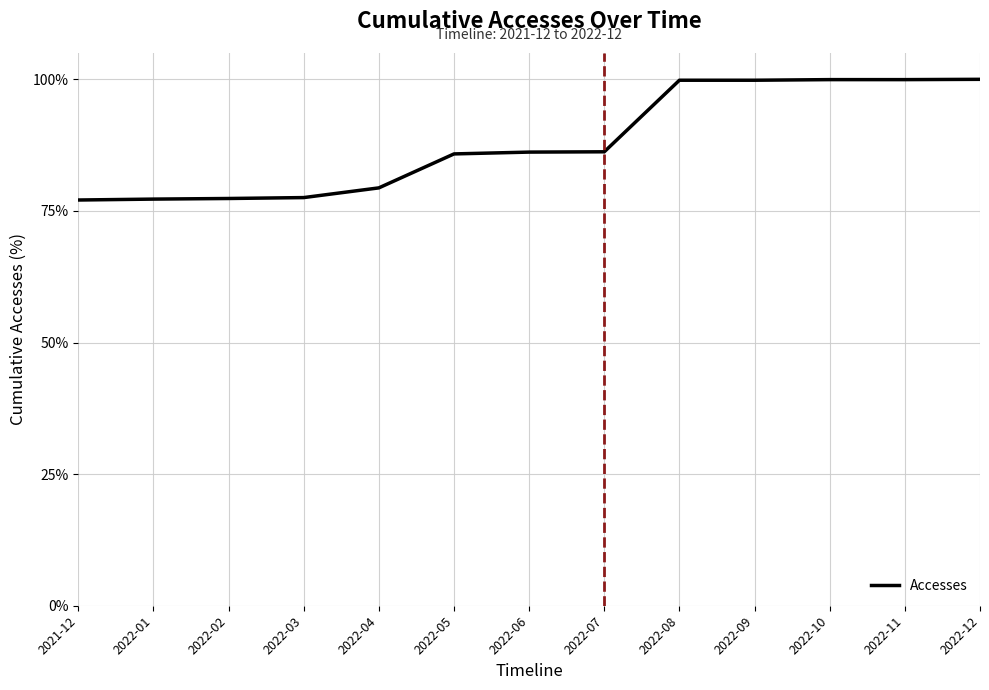

What is the smallest value displayed?

77.1